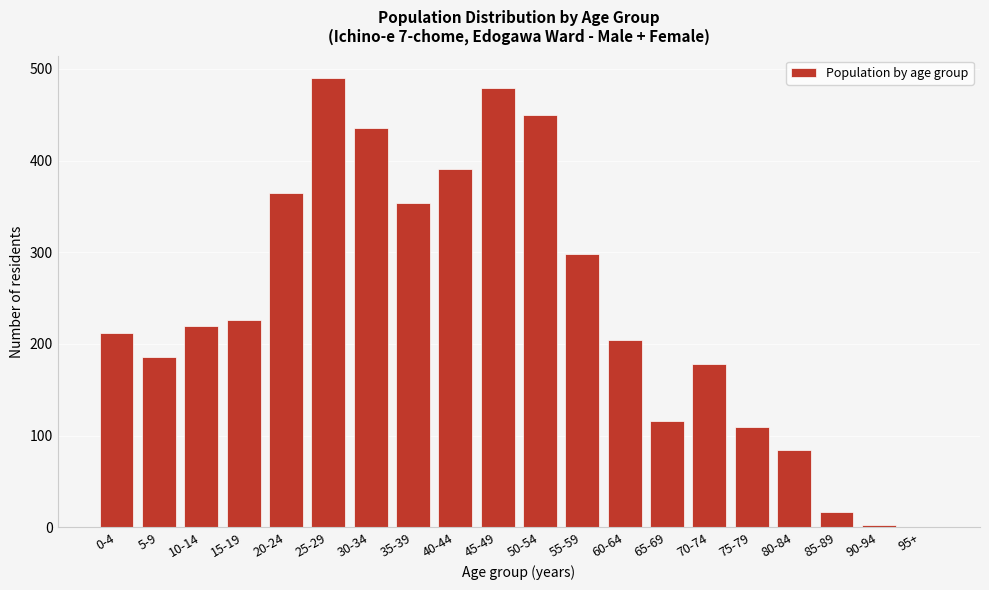

Reading left to right, transcribe all the data shown in this chart.

0-4=212	5-9=186	10-14=220	15-19=226	20-24=365	25-29=490	30-34=435	35-39=354	40-44=391	45-49=479	50-54=450	55-59=298	60-64=204	65-69=116	70-74=178	75-79=110	80-84=84	85-89=17	90-94=3	95+=0